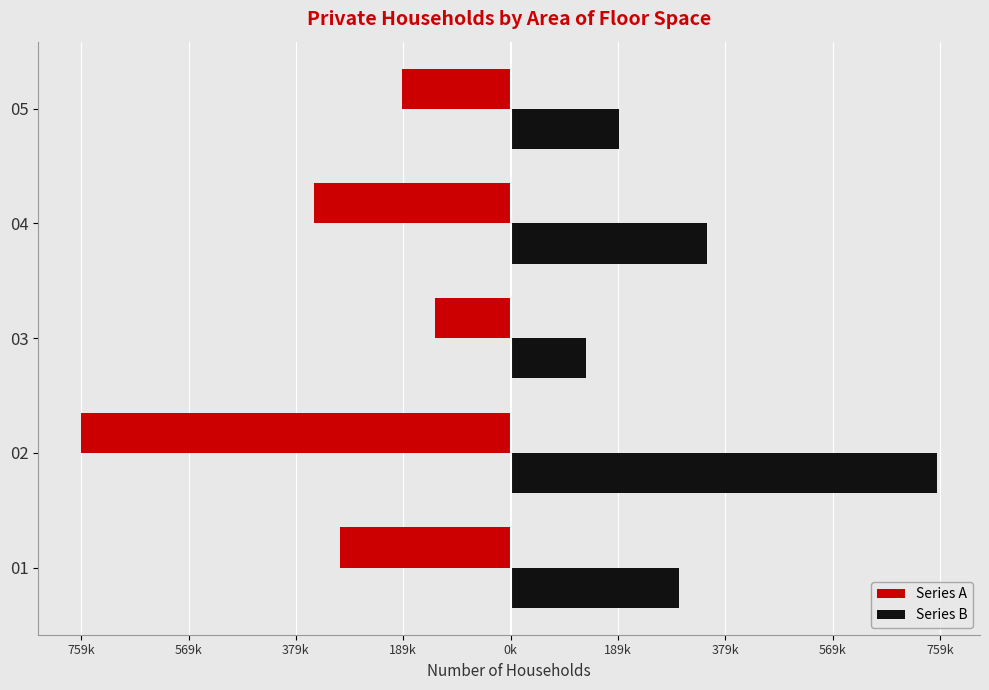

What are all the series names shown in the legend?

Series A, Series B